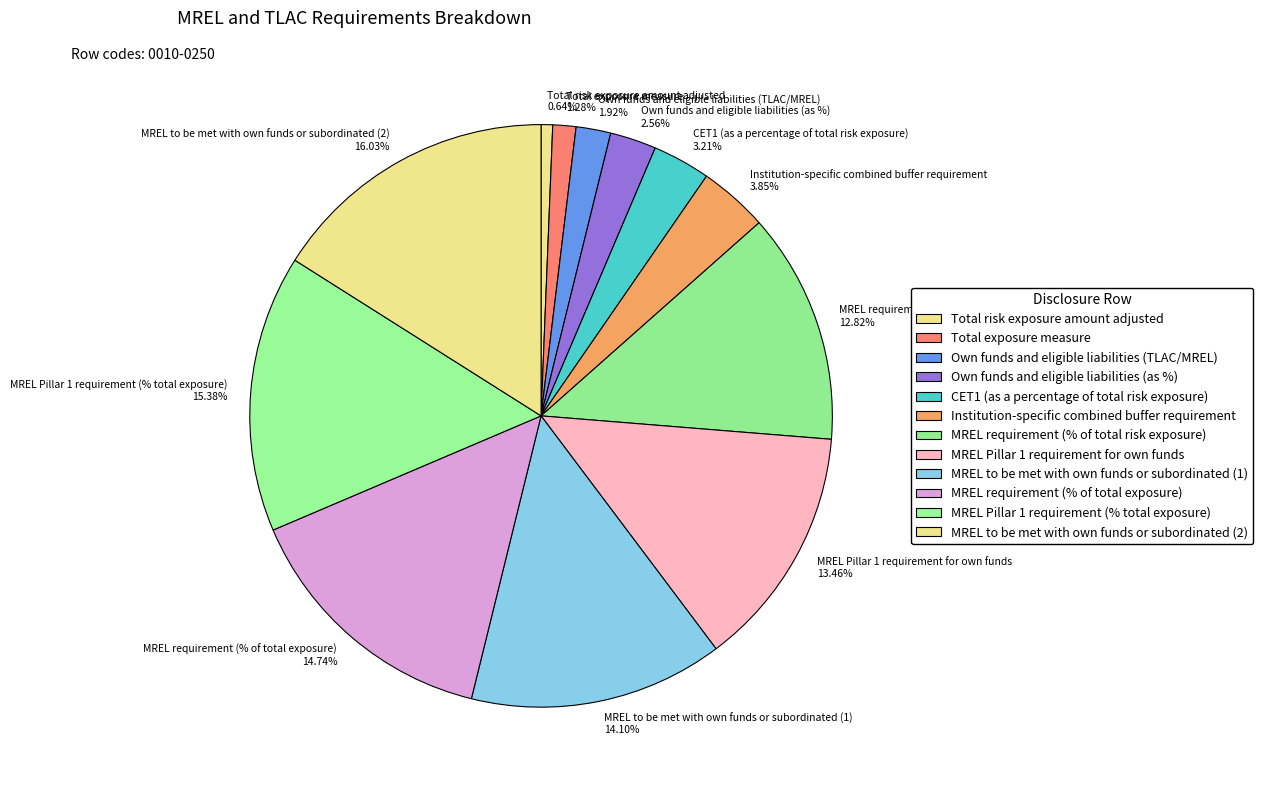

What percentage is the Total exposure measure slice, to the nearest percent?

1%